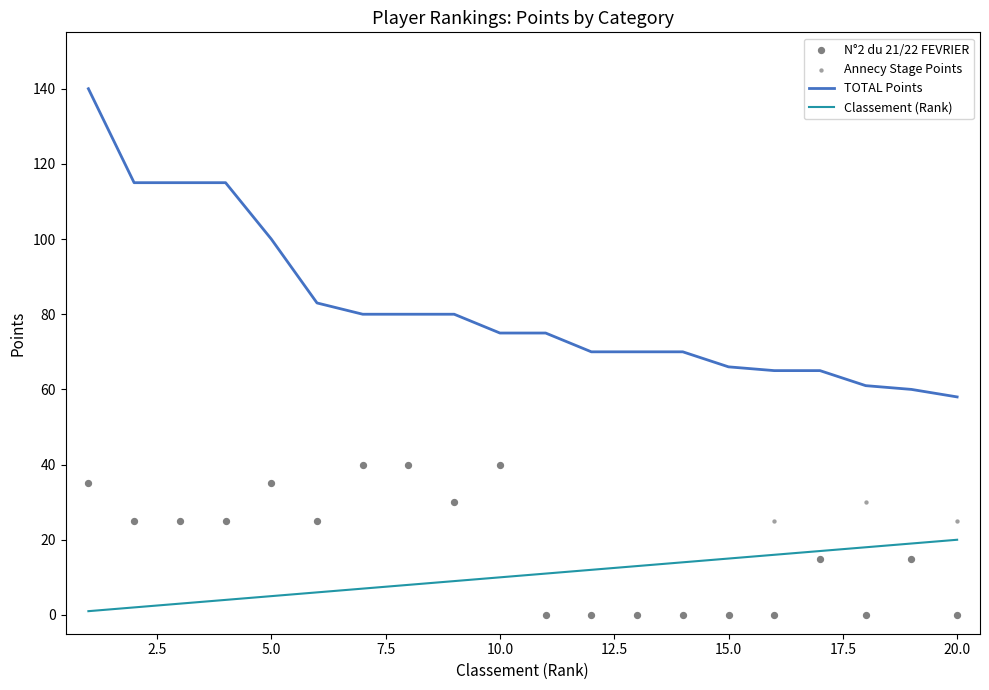

Which series contains the highest Y value?

TOTAL Points